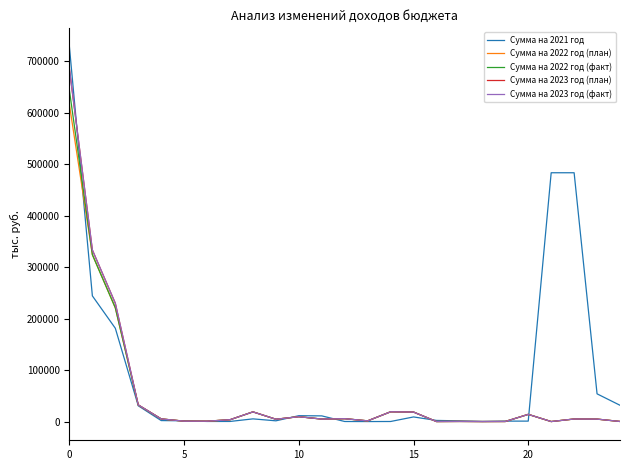

Is this an area chart (filled region under the line)?

No